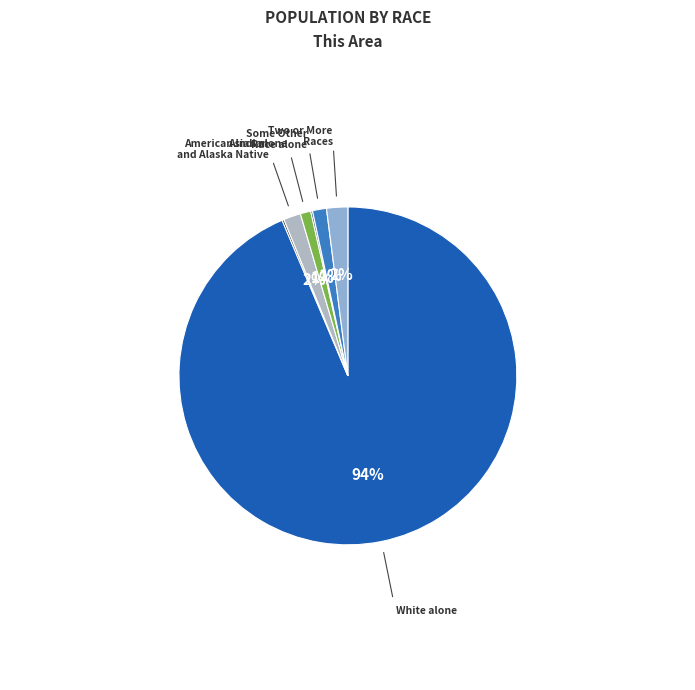

Rank the categories by value from highest to lowest.

White alone, Two or More Races, American Indian and Alaska Native, Some Other Race alone, Asian alone, Black or African American alone, Native Hawaiian and Other Pacific